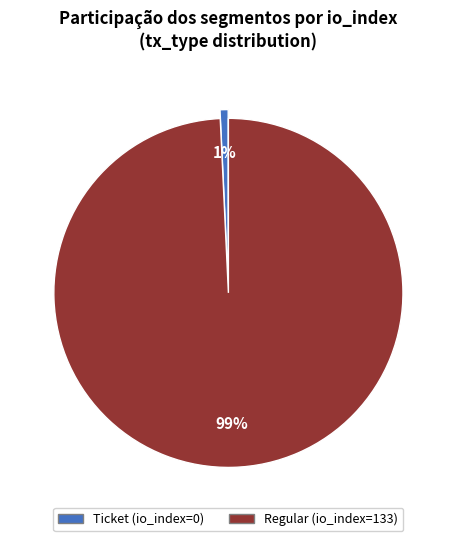

How many slices are in this pie chart?

2